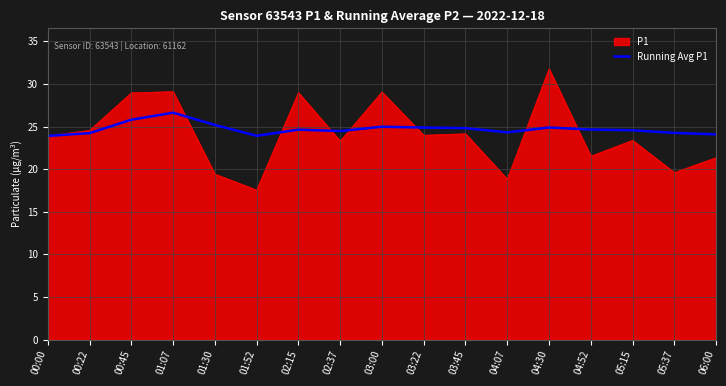

What is the maximum value shown in the chart?

31.8